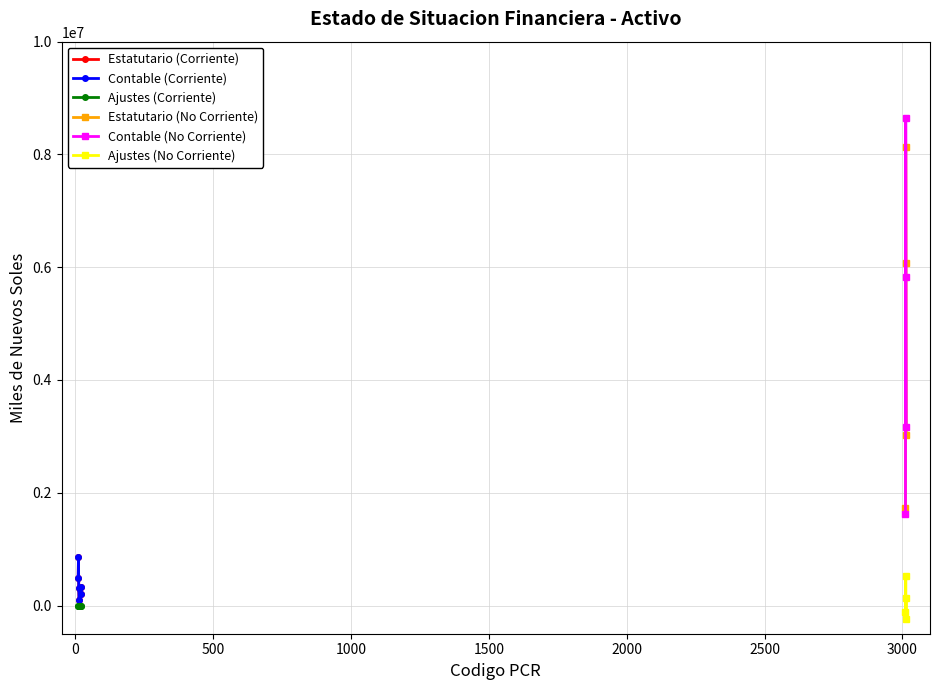

What value does the Contable series have at 11?

860759.3